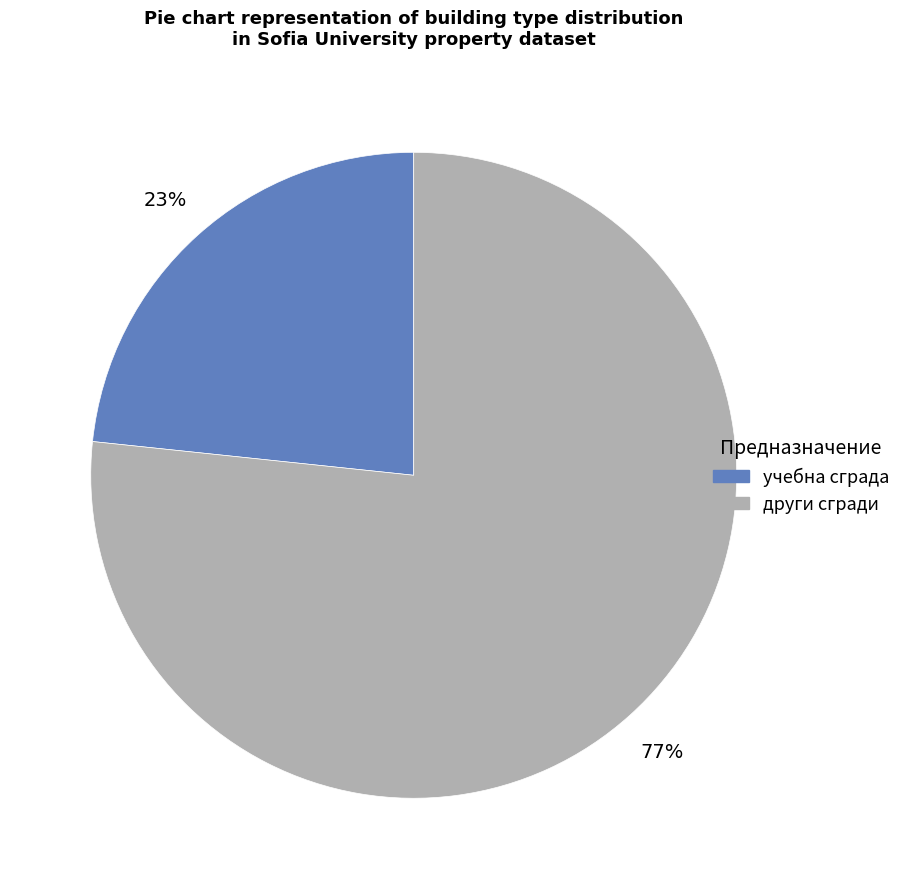

Is there a majority slice in this chart?

Yes